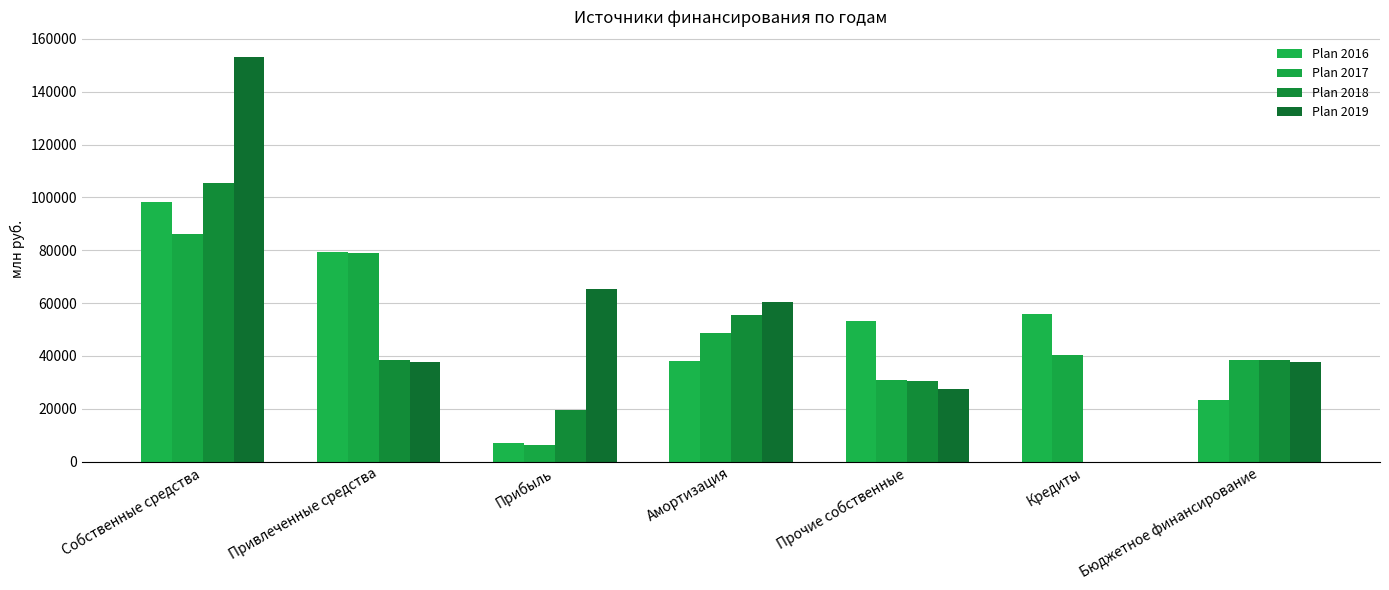

Where does the Plan 2019 series first go above 37824?

Собственные средства